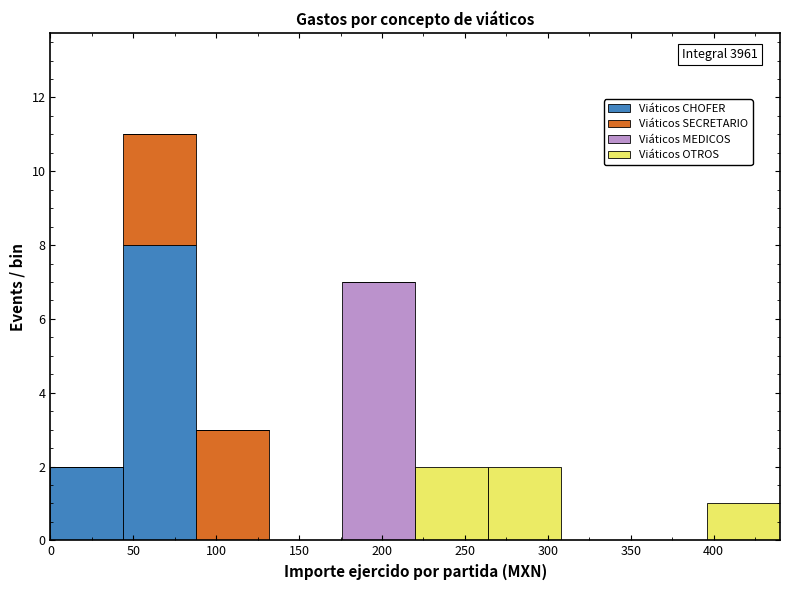

Which range on the x-axis has the tallest stacked bar (by total height)?

44 to 88